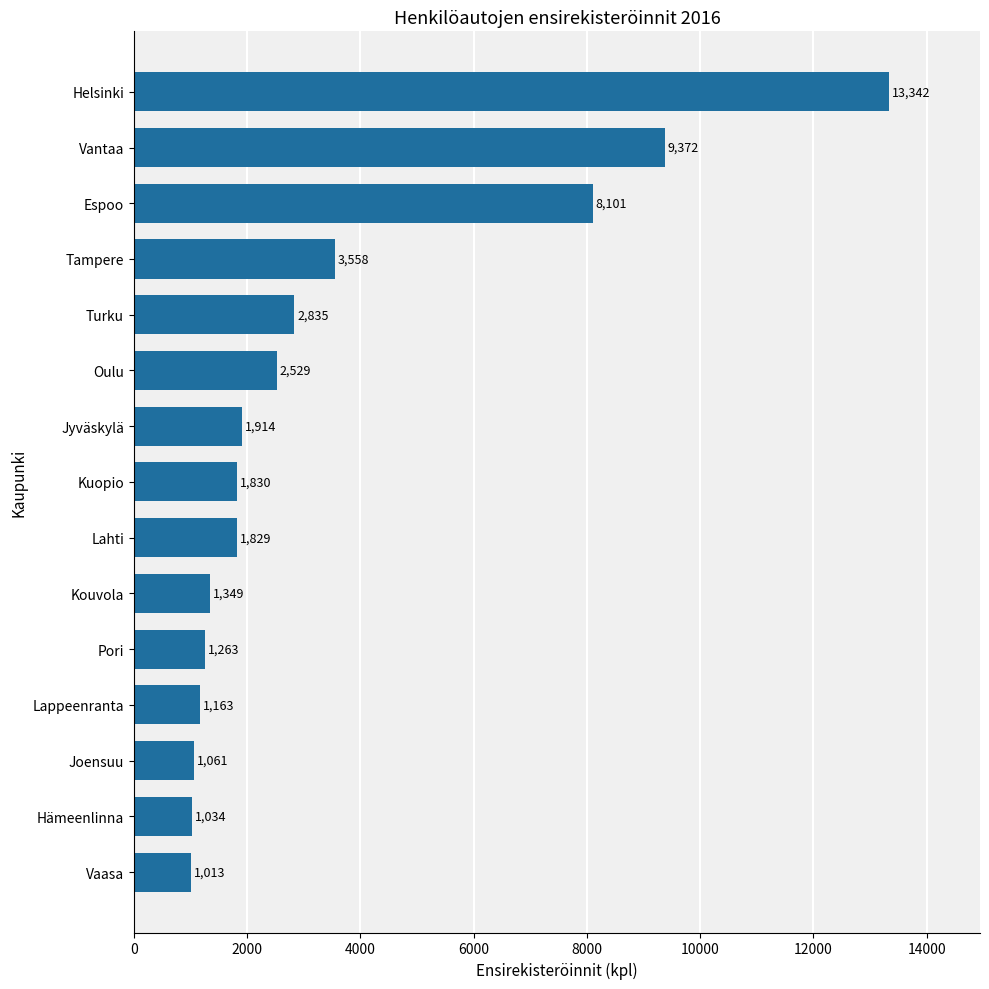

What is the sum of all values?

52193